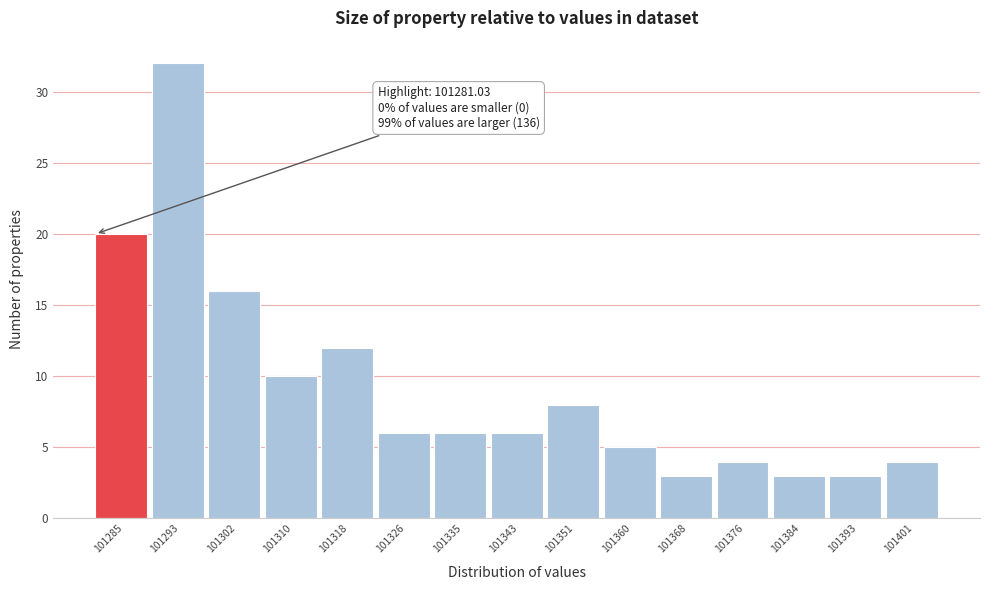

Which range on the x-axis has the tallest bar?

101289 to 101298